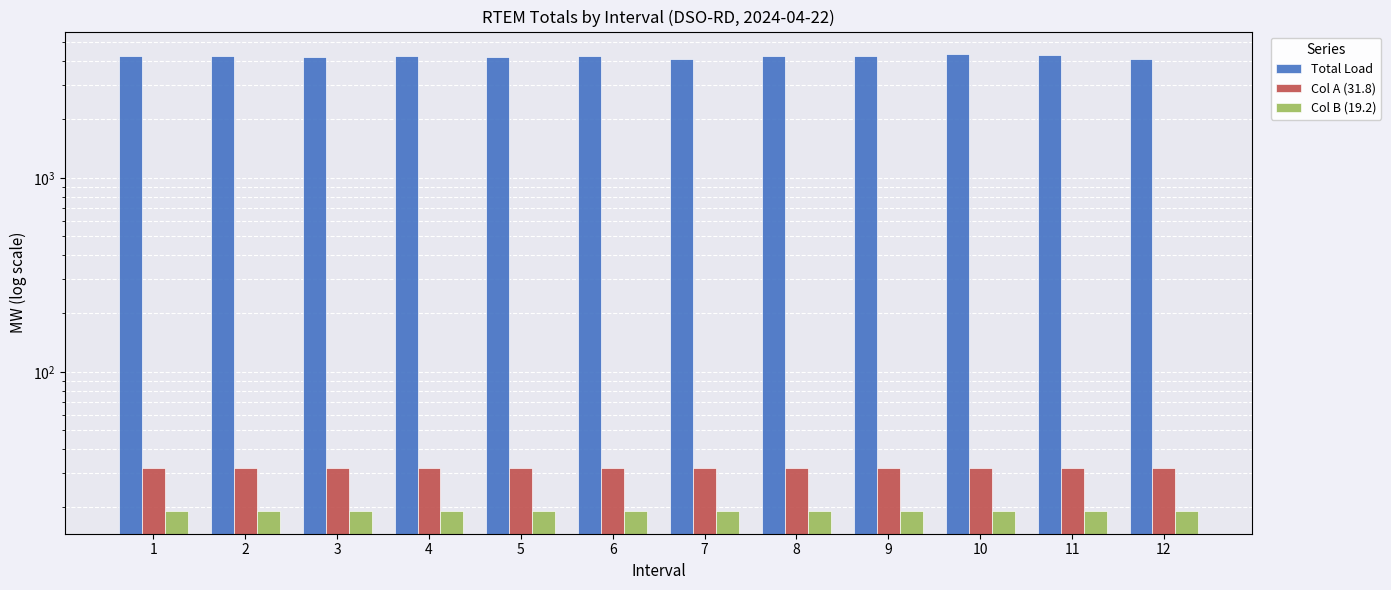

Which label corresponds to the largest value in the chart?

10